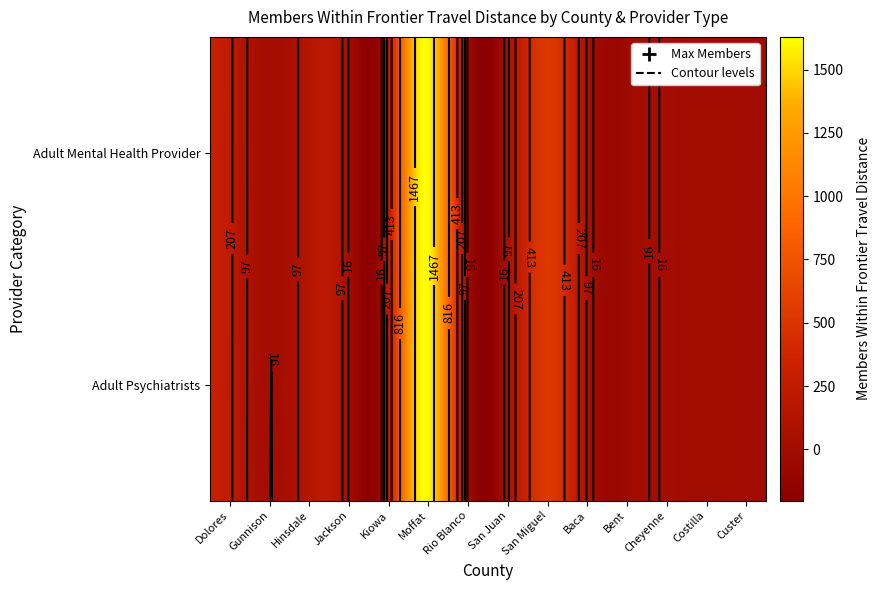

What is the average value of the Adult Psychiatrists series?

206